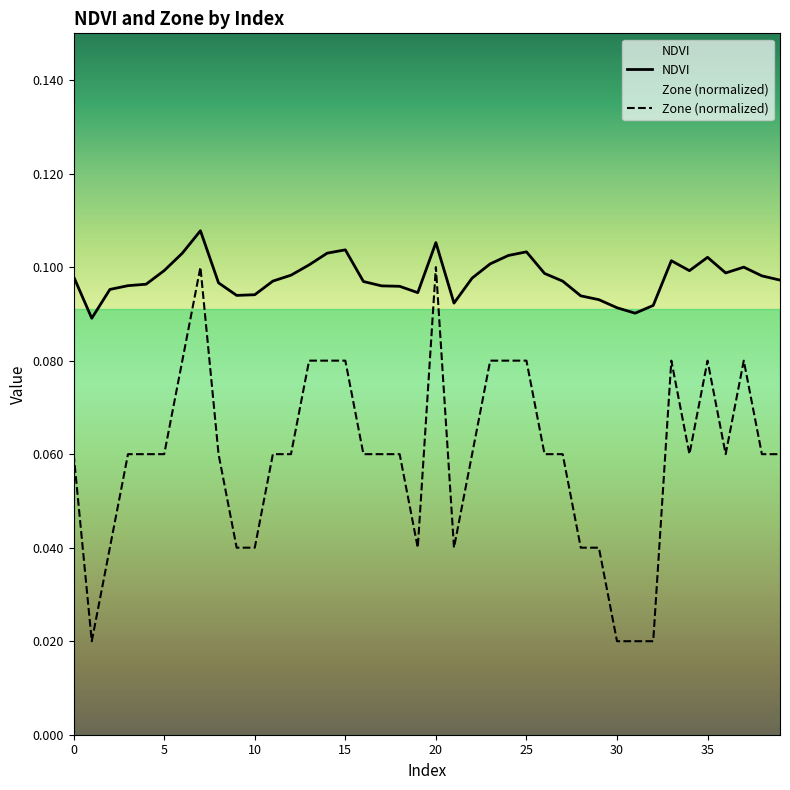

Reading left to right, what are all the values shown in this chart?

NDVI: 0.1	0.1	0.1	0.1	0.1	0.1	0.1	0.1	0.1	0.1	0.1	0.1	0.1	0.1	0.1	0.1	0.1	0.1	0.1	0.1	0.1	0.1	0.1	0.1	0.1	0.1	0.1	0.1	0.1	0.1	0.1	0.1	0.1	0.1	0.1	0.1	0.1	0.1	0.1	0.1
Zone: 0.1	0.0	0.0	0.1	0.1	0.1	0.1	0.1	0.1	0.0	0.0	0.1	0.1	0.1	0.1	0.1	0.1	0.1	0.1	0.0	0.1	0.0	0.1	0.1	0.1	0.1	0.1	0.1	0.0	0.0	0.0	0.0	0.0	0.1	0.1	0.1	0.1	0.1	0.1	0.1